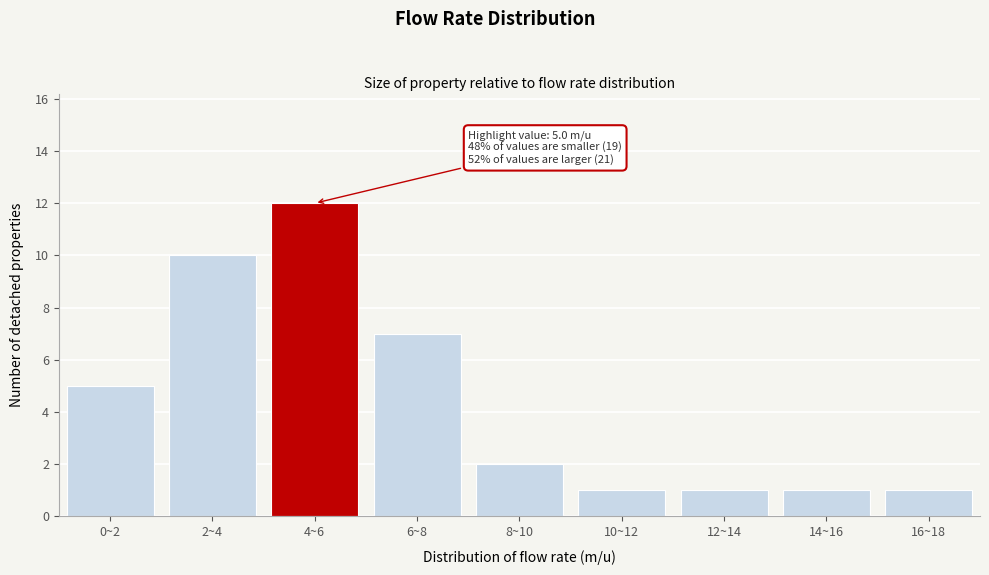

Reading left to right, transcribe all the data shown in this chart.

5	10	12	7	2	1	1	1	1